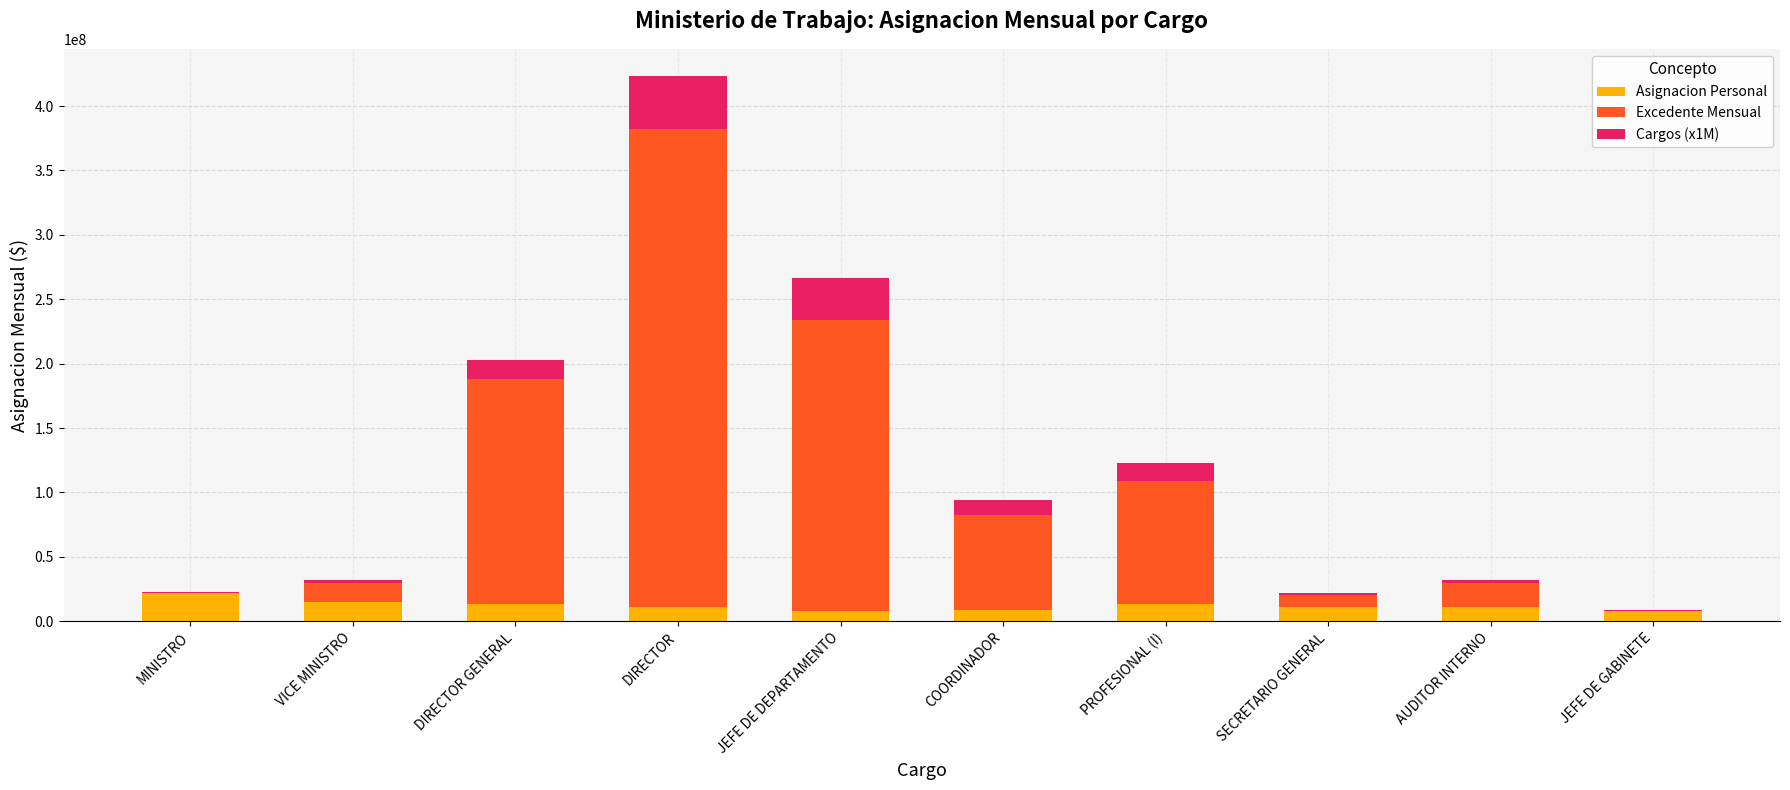

Does the chart contain stacked bars?

Yes